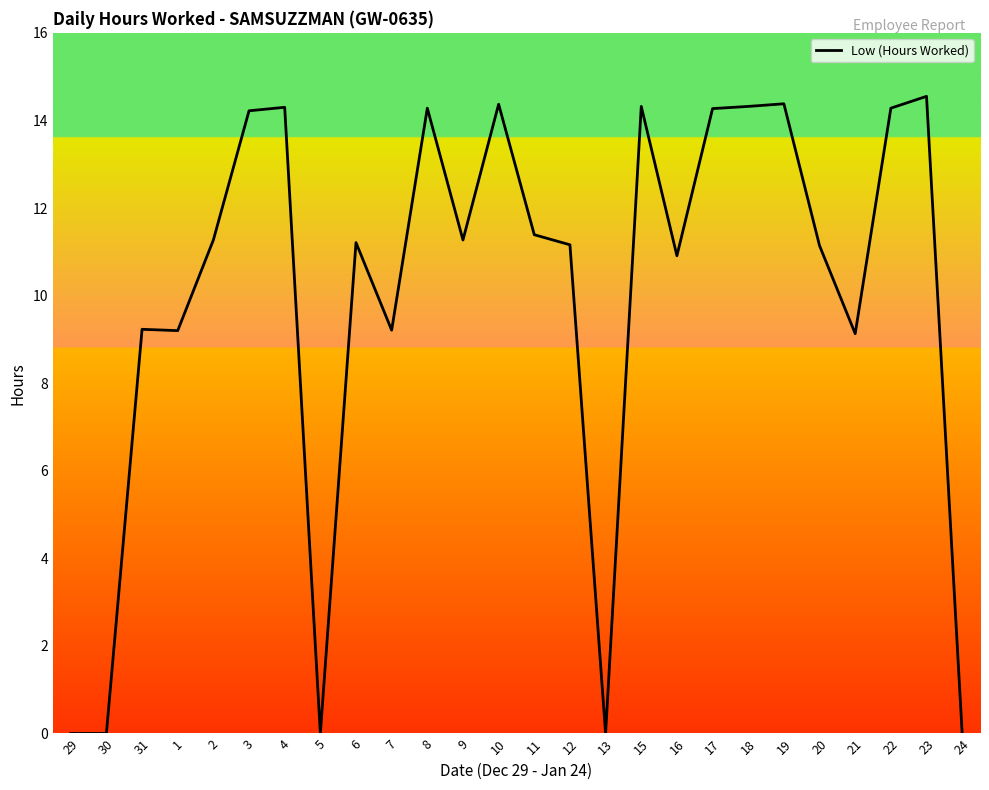

Does the chart have visible grid lines?

No